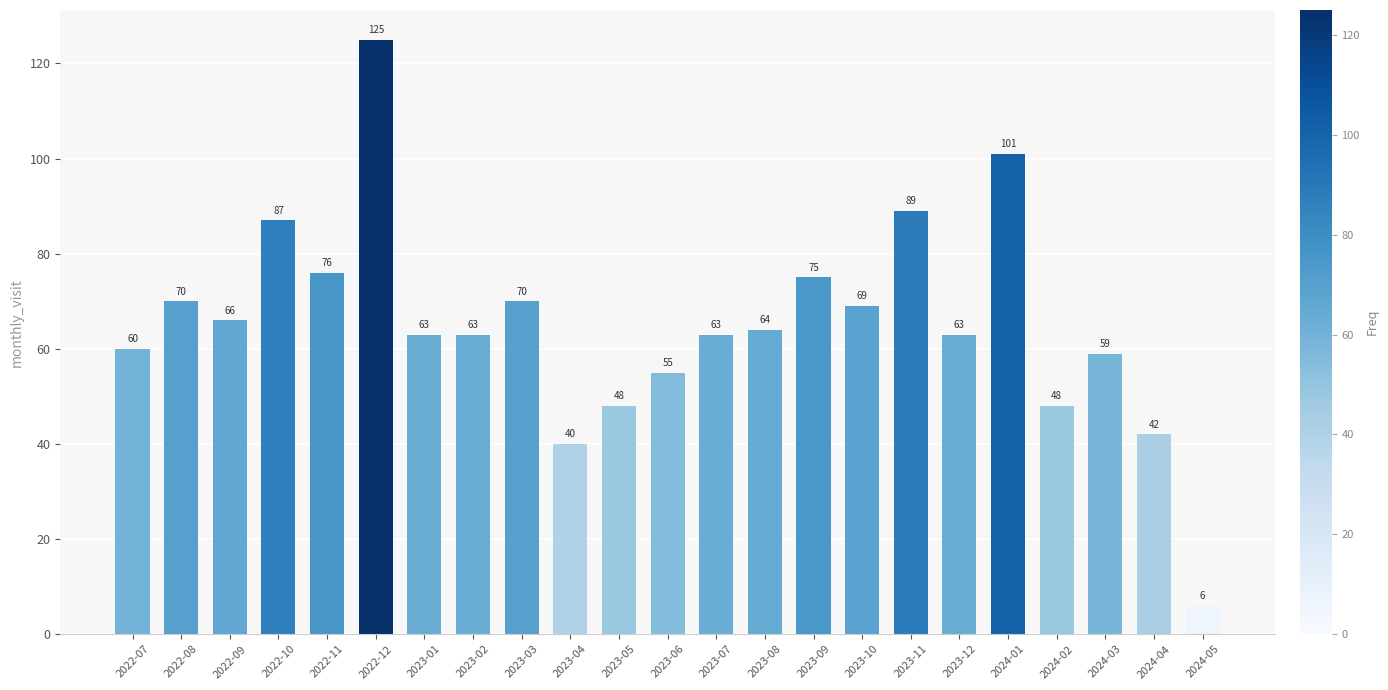

What is the average value?

65